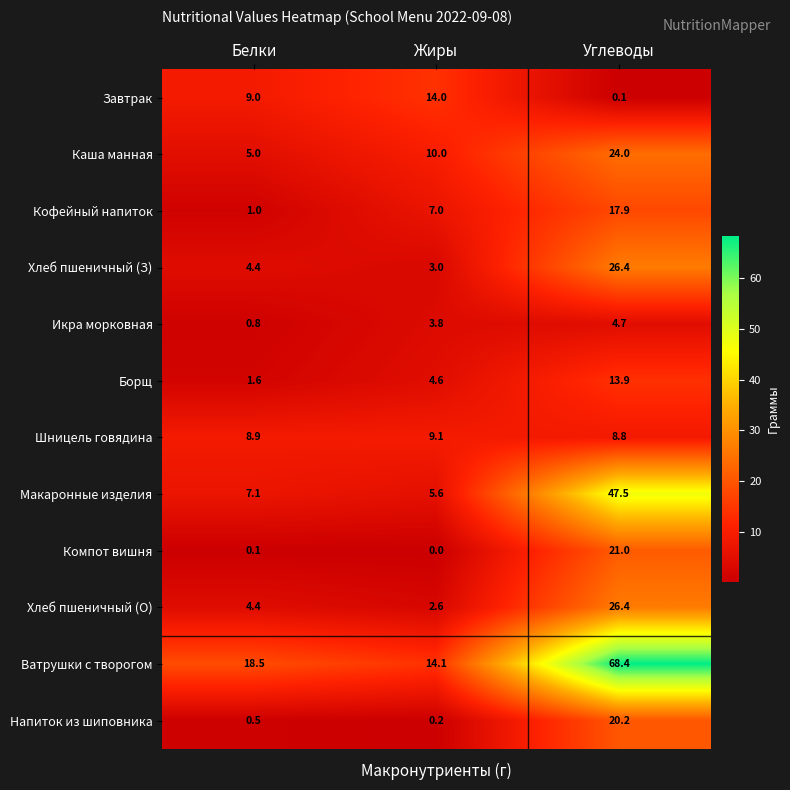

Where is Каша манная nearest to the value 14?

Жиры